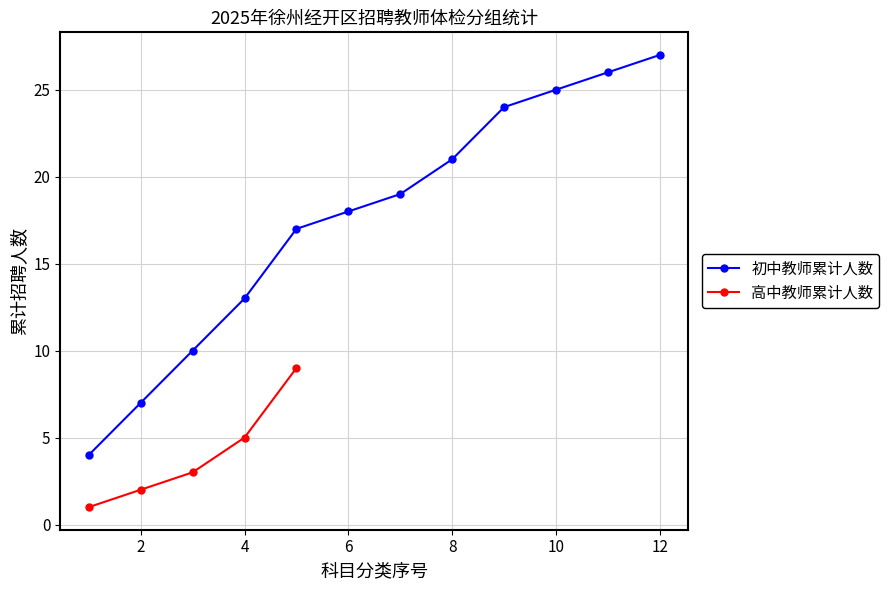

What is the minimum value for 初中教师累计人数?

4